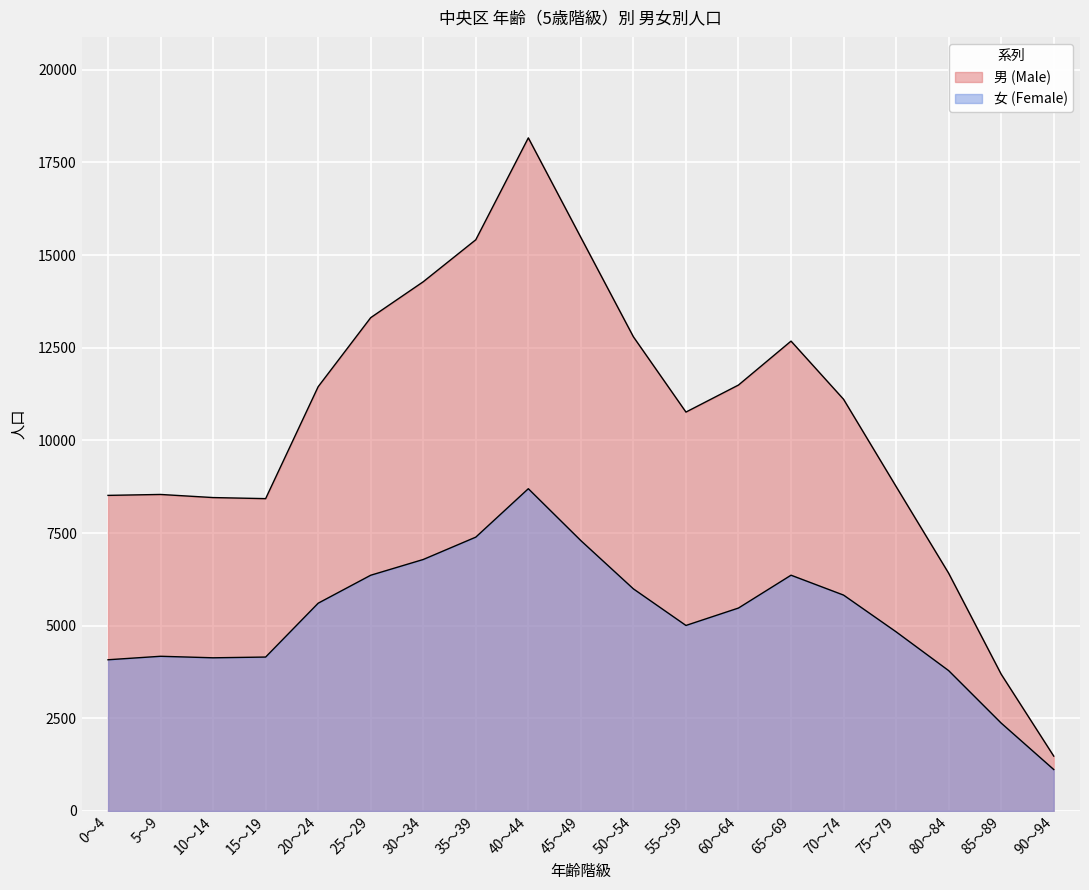

At which label does 男 (Male) reach its minimum?

90～94